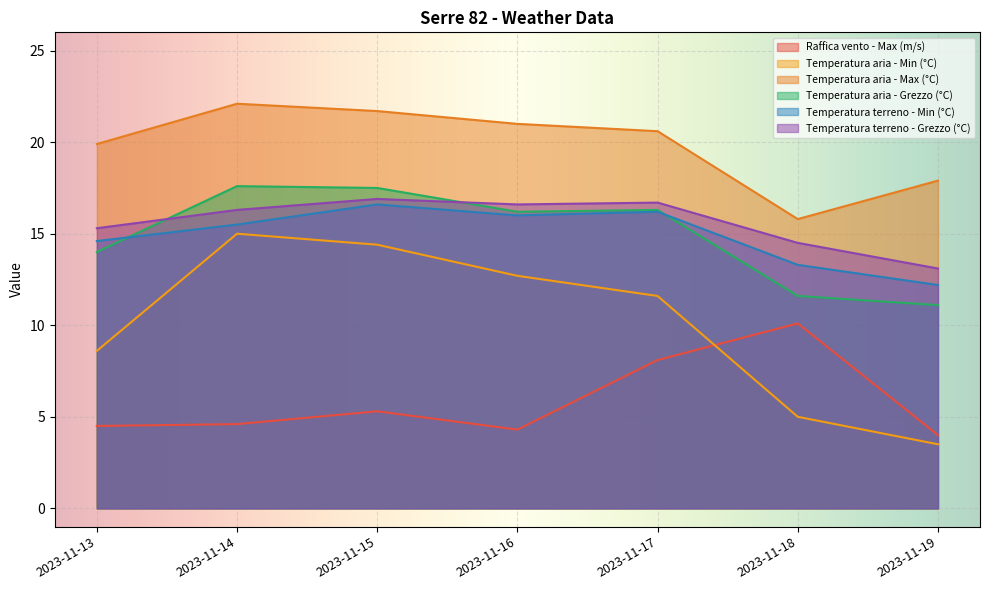

True or false: Temperatura aria - Max (°C) and Temperatura terreno - Min (°C) intersect in this chart.

False